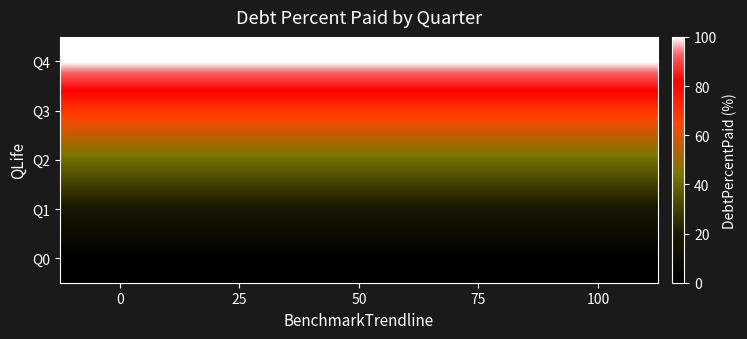

Which series has the largest total across all categories?

Q4